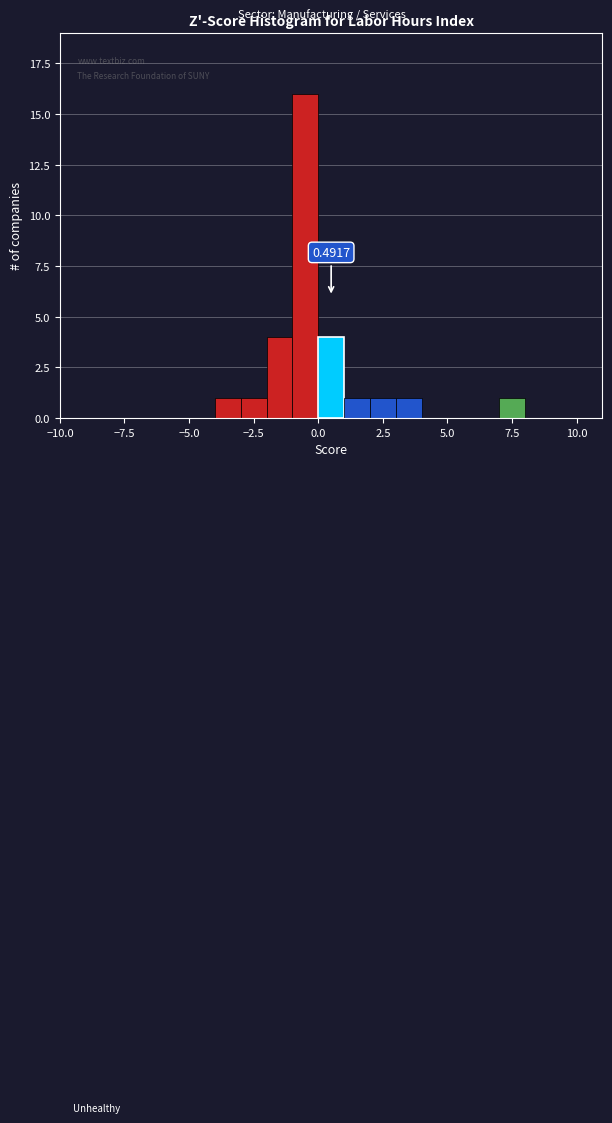

Read against the x-axis, roughly where is the centre of the tallest bar?

-0.5